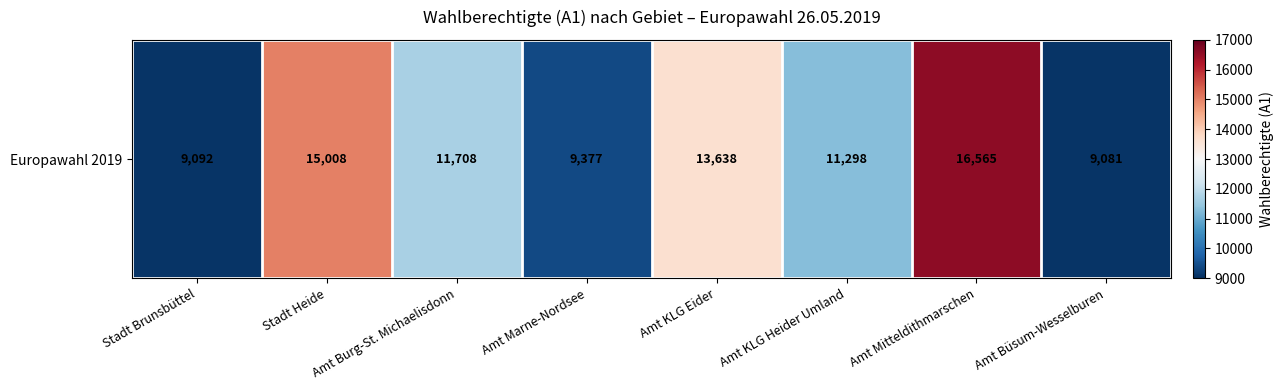

What is the change in value from Stadt Brunsbüttel to Stadt Heide?

+5916